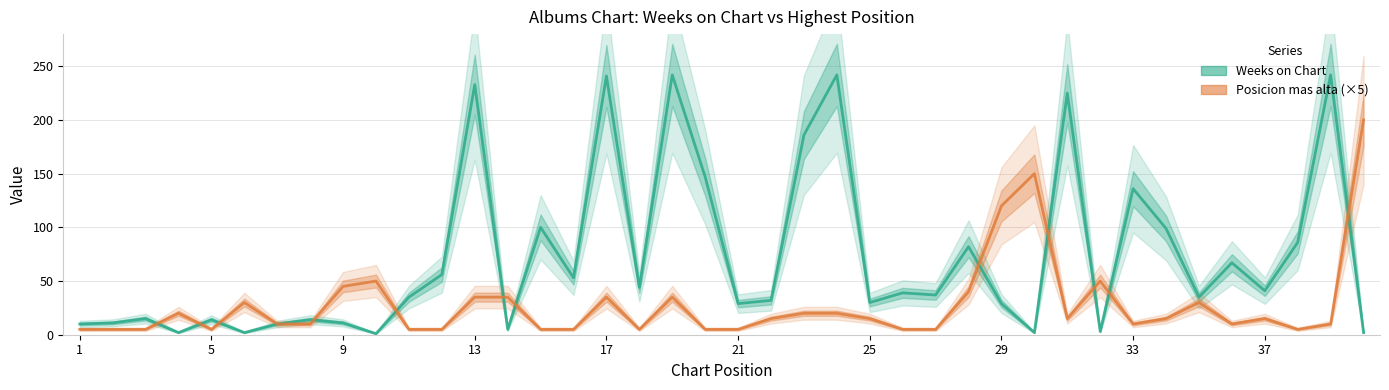

How many series are shown in this chart?

2